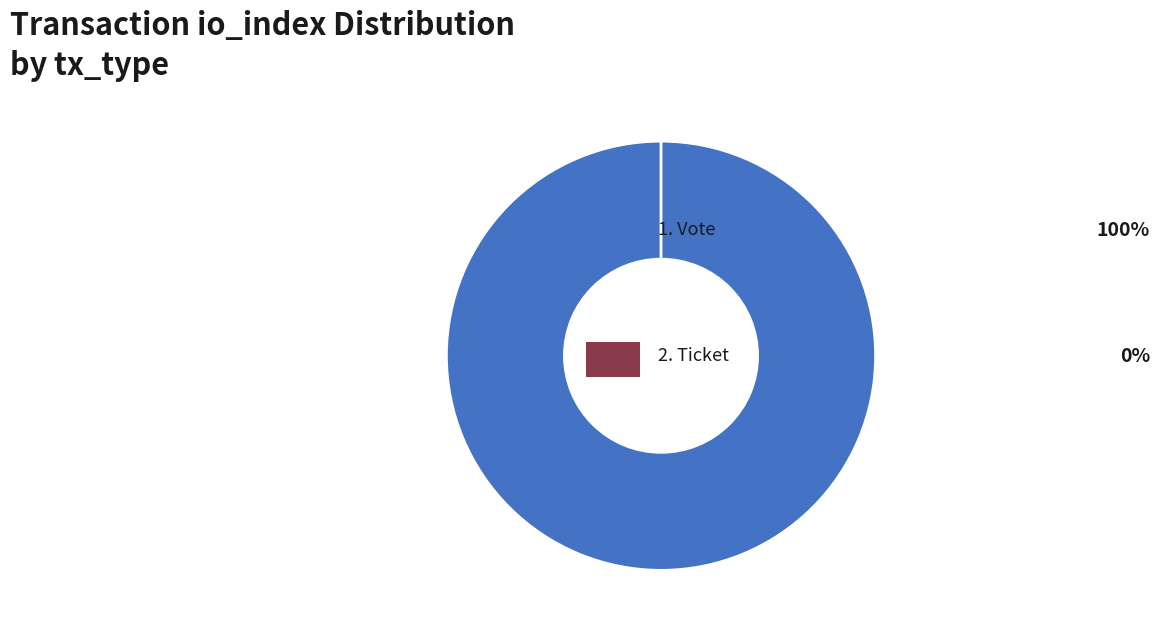

Which has a higher value, Vote (io_index=1) or Ticket (io_index=0)?

Vote (io_index=1)